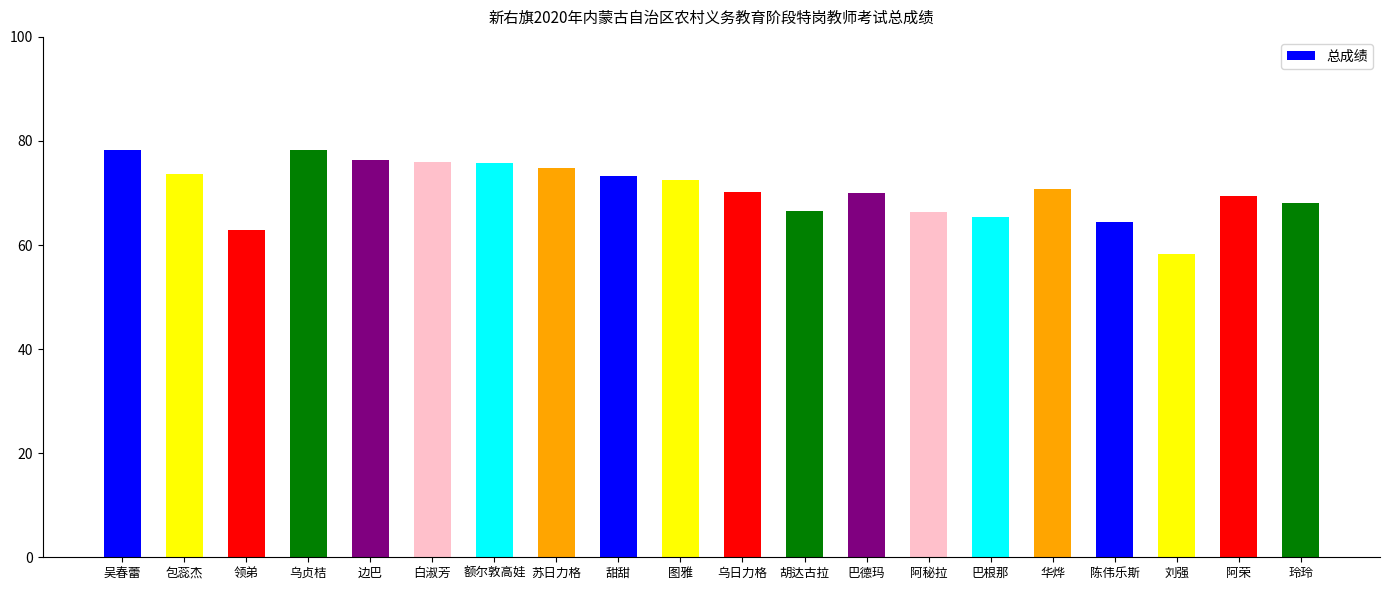

What is the difference between the maximum and second lowest values?

15.5